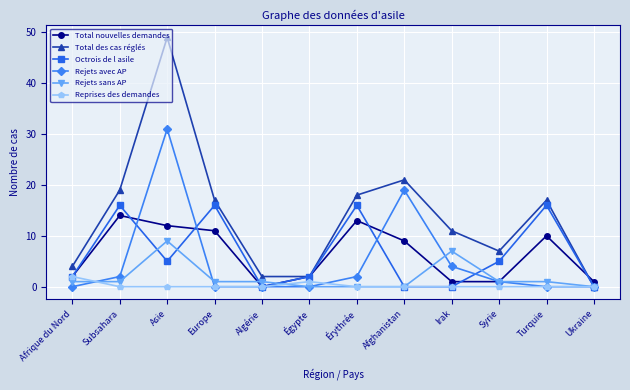

How many data points in Octrois de l asile are less than 5?

6